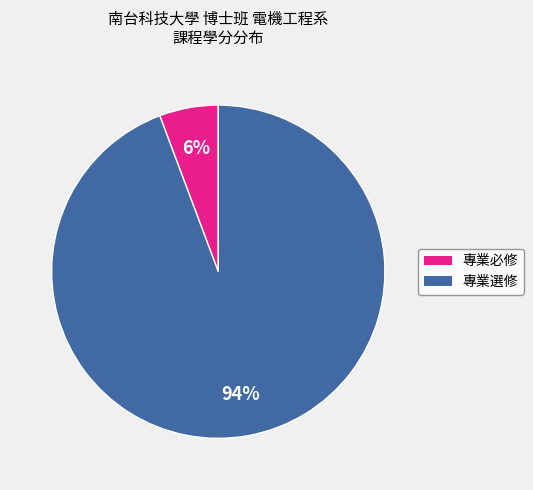

Count the number of slices in the pie.

2